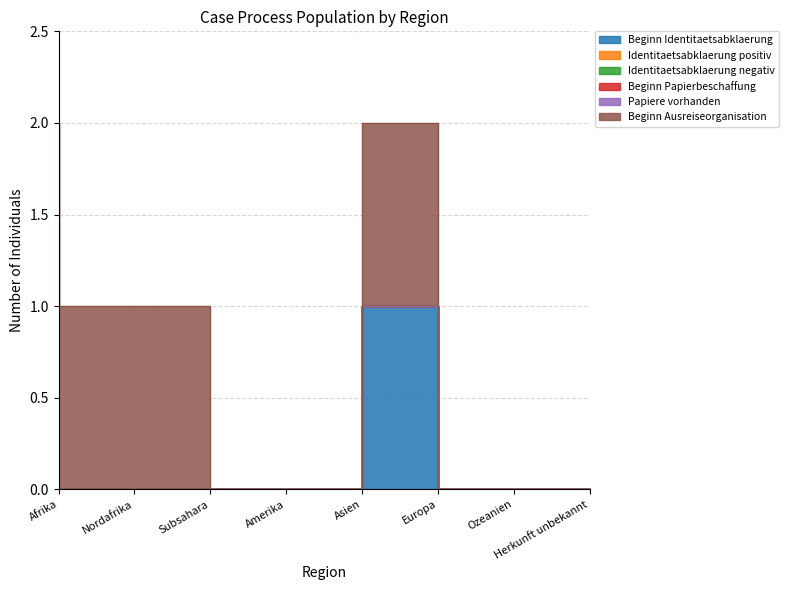

What are all the series names shown in the legend?

Beginn Identitaetsabklaerung, Identitaetsabklaerung positiv, Identitaetsabklaerung negativ, Beginn Papierbeschaffung, Papiere vorhanden, Beginn Ausreiseorganisation